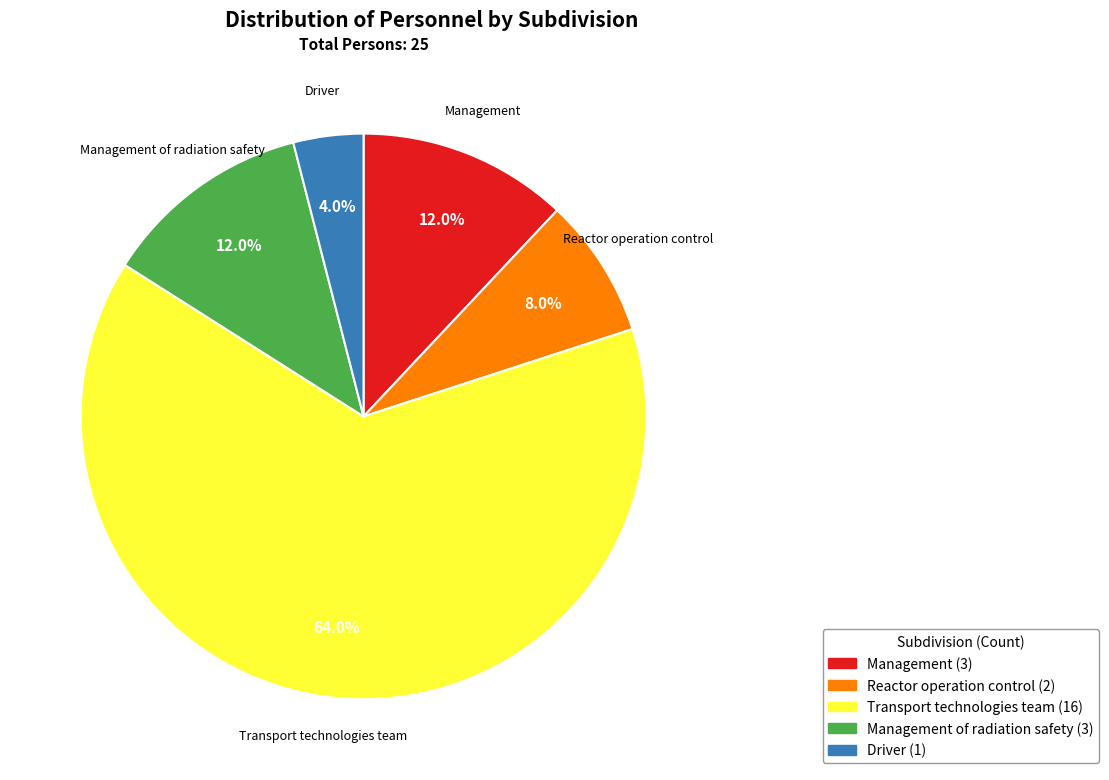

How many slices are in this pie chart?

5